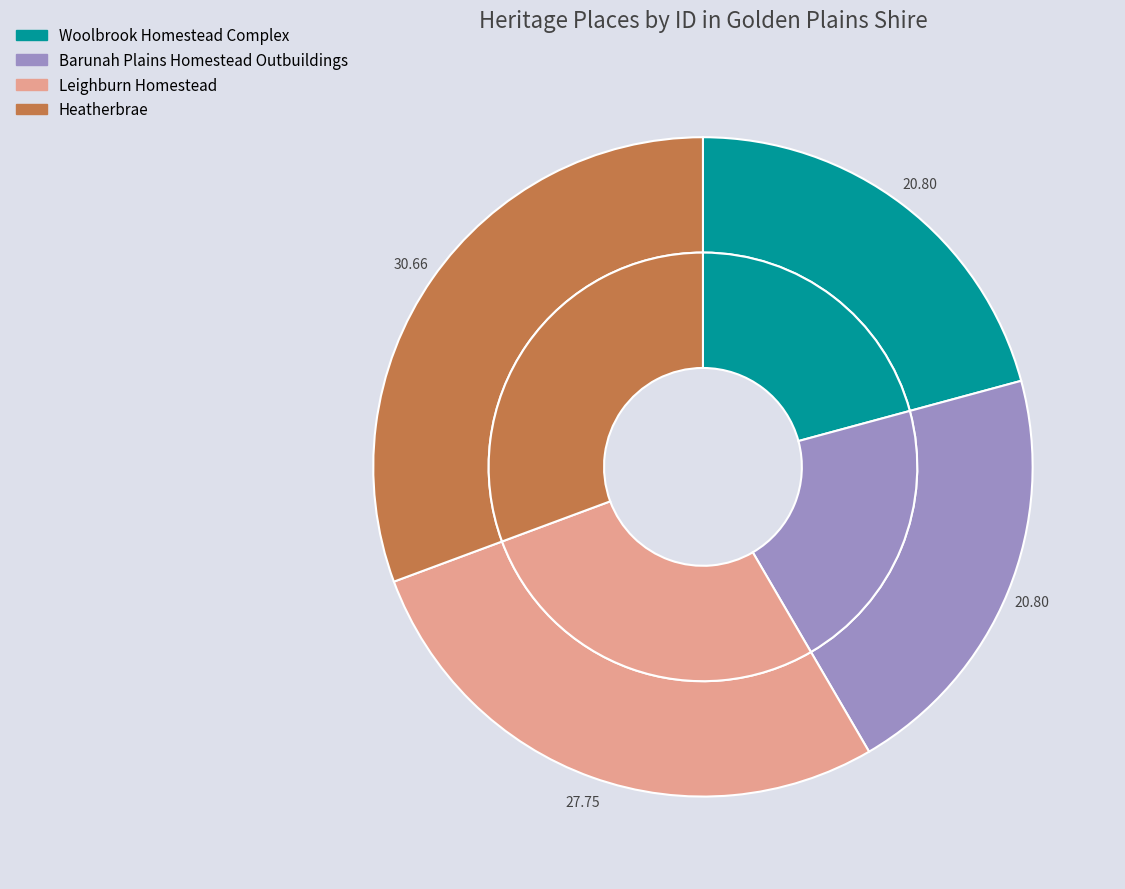

Is there a majority slice in this chart?

No